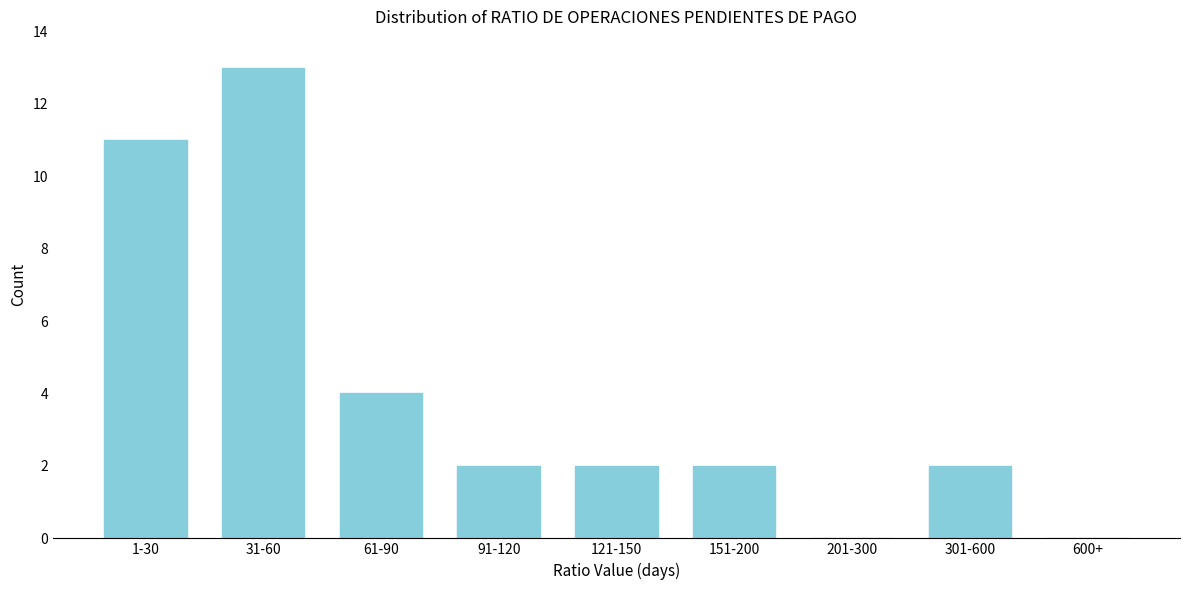

Reading left to right, list all the values displayed in this chart.

1-30=11	31-60=13	61-90=4	91-120=2	121-150=2	151-200=2	201-300=0	301-600=2	600+=0